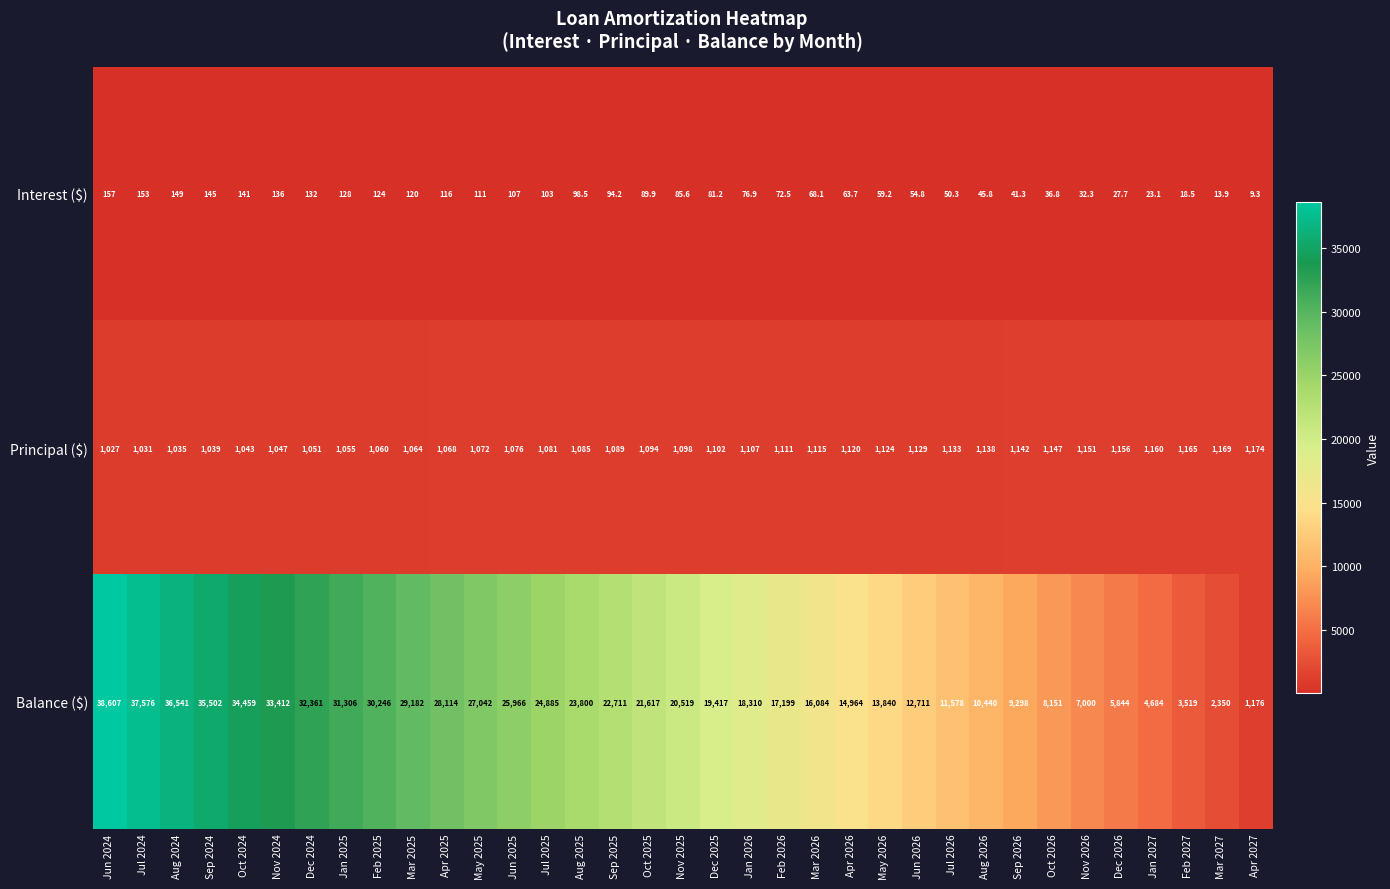

Between Oct 2026 and Apr 2027, which series saw the biggest shift?

Balance ($)